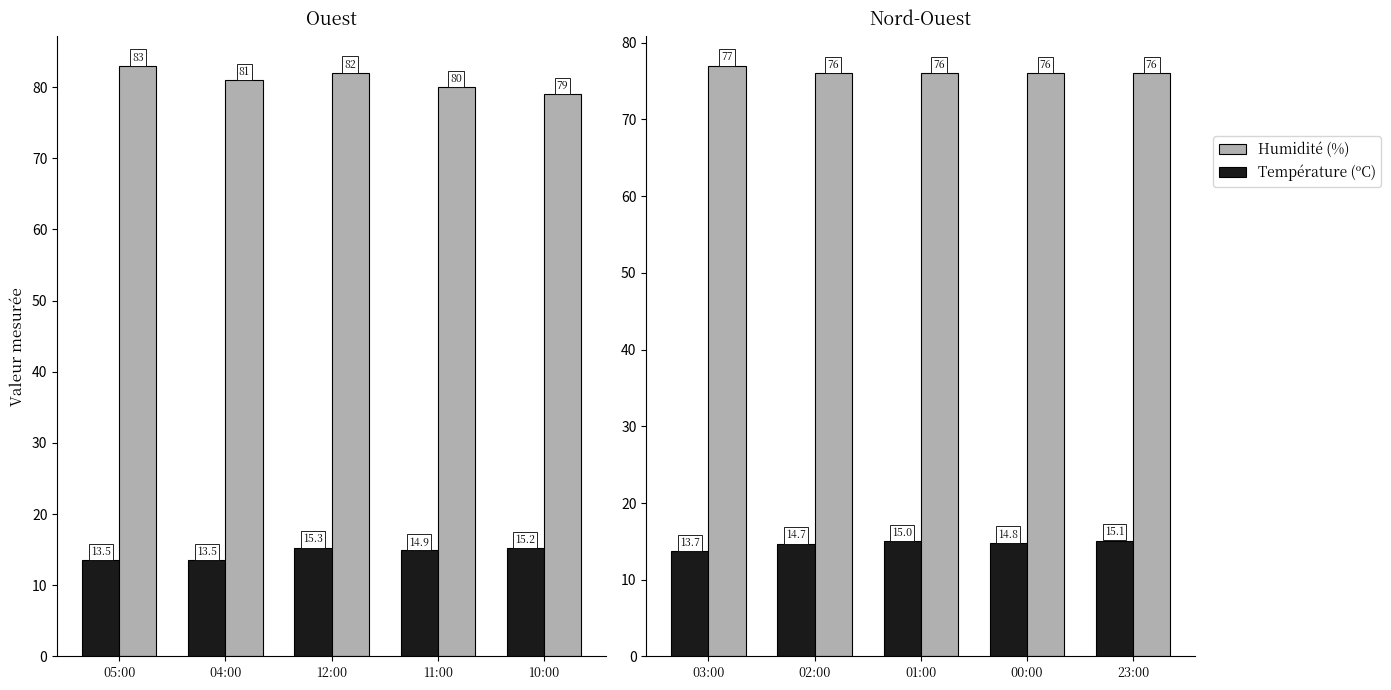

How many bars are there in each group?

2